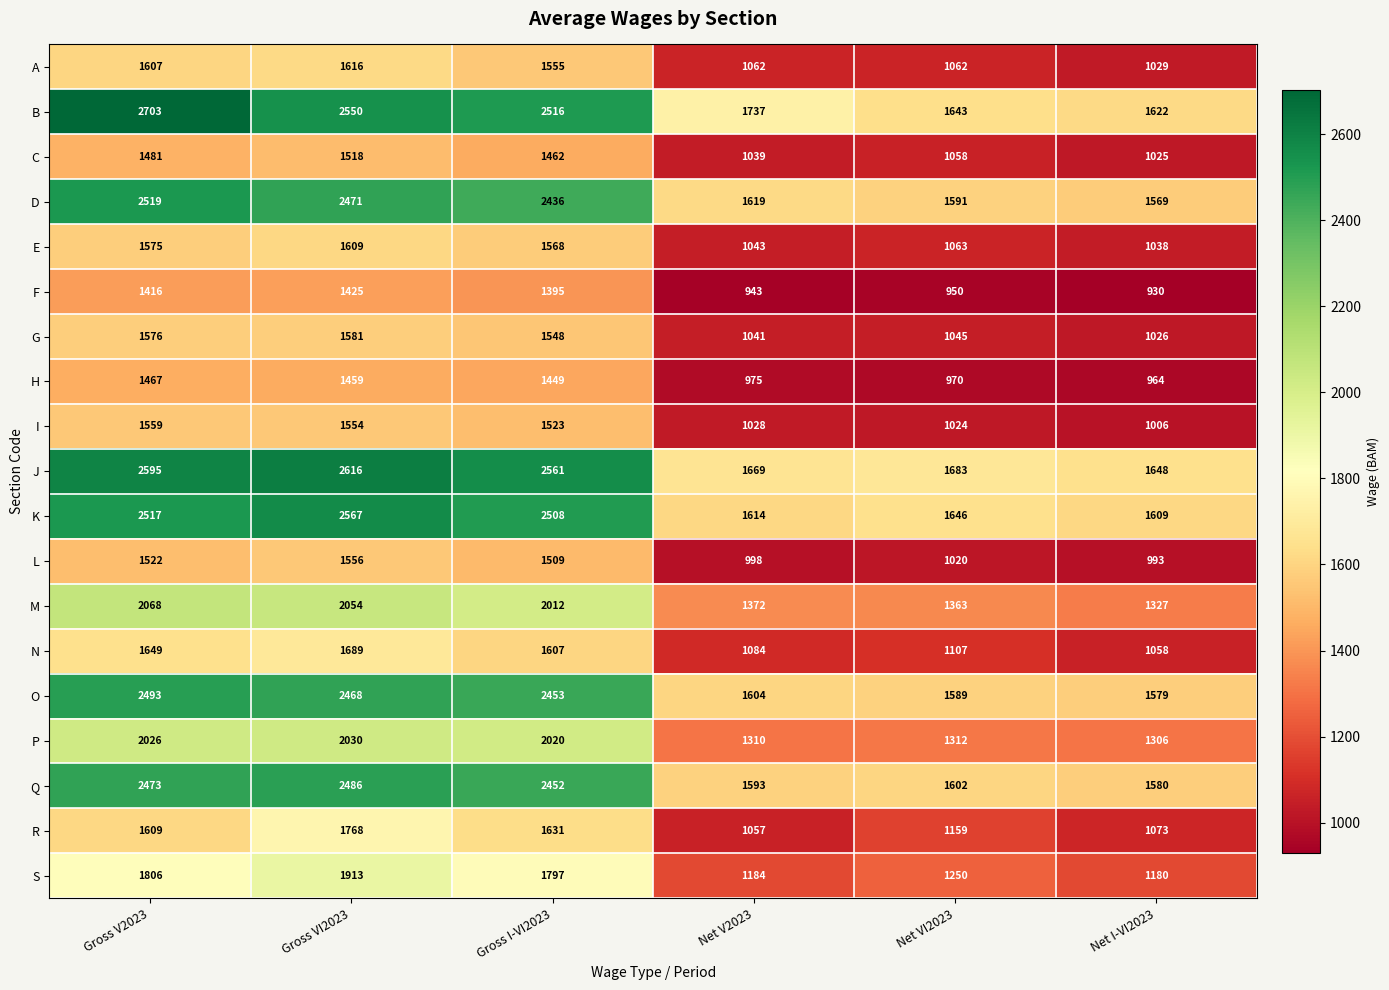

How many data points in S are less than 1797?

3